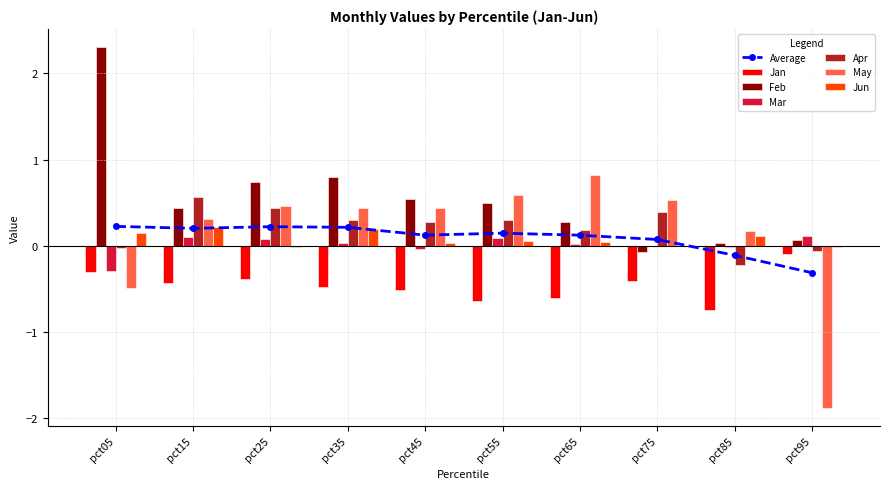

Are the bars horizontal?

No